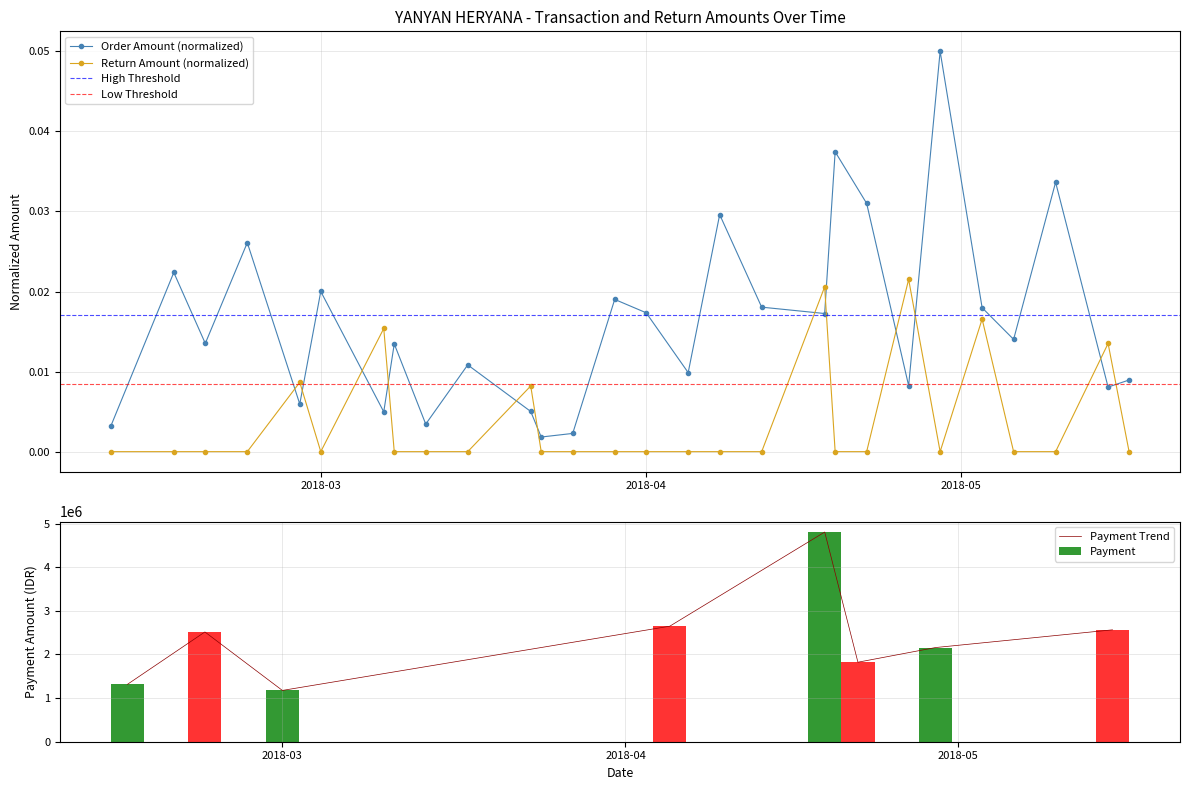

How many interior local peaks does the Order Amount (normalized) series have?

10